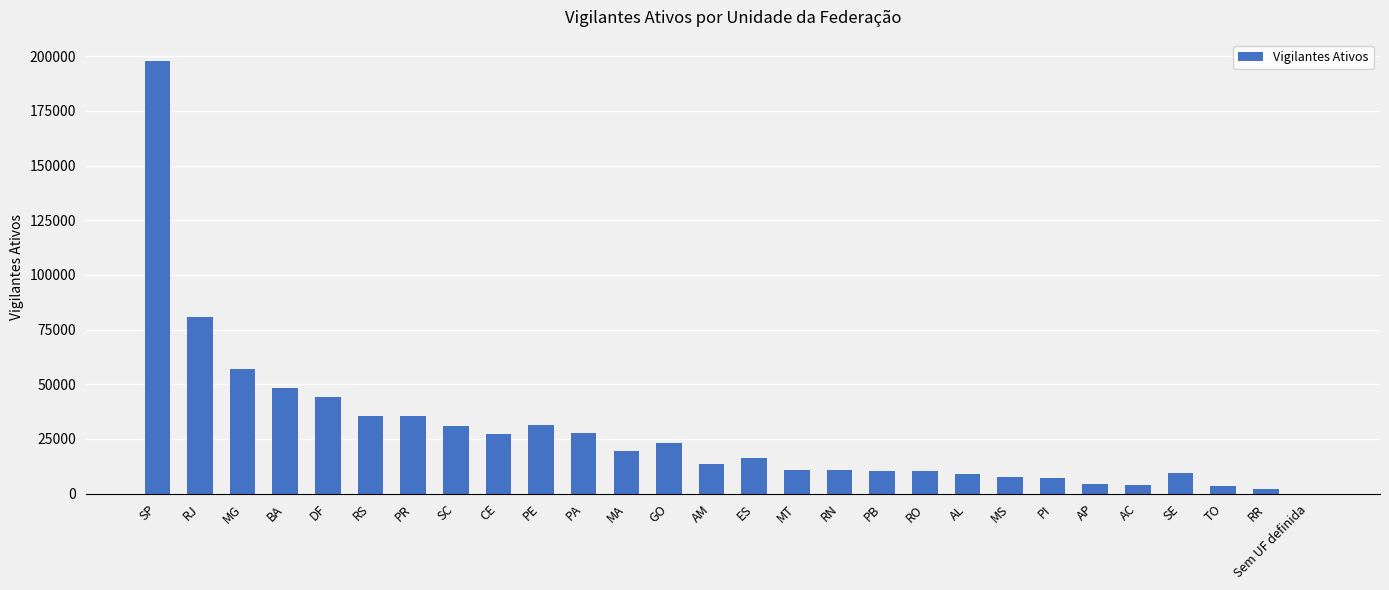

Are the bars horizontal?

No